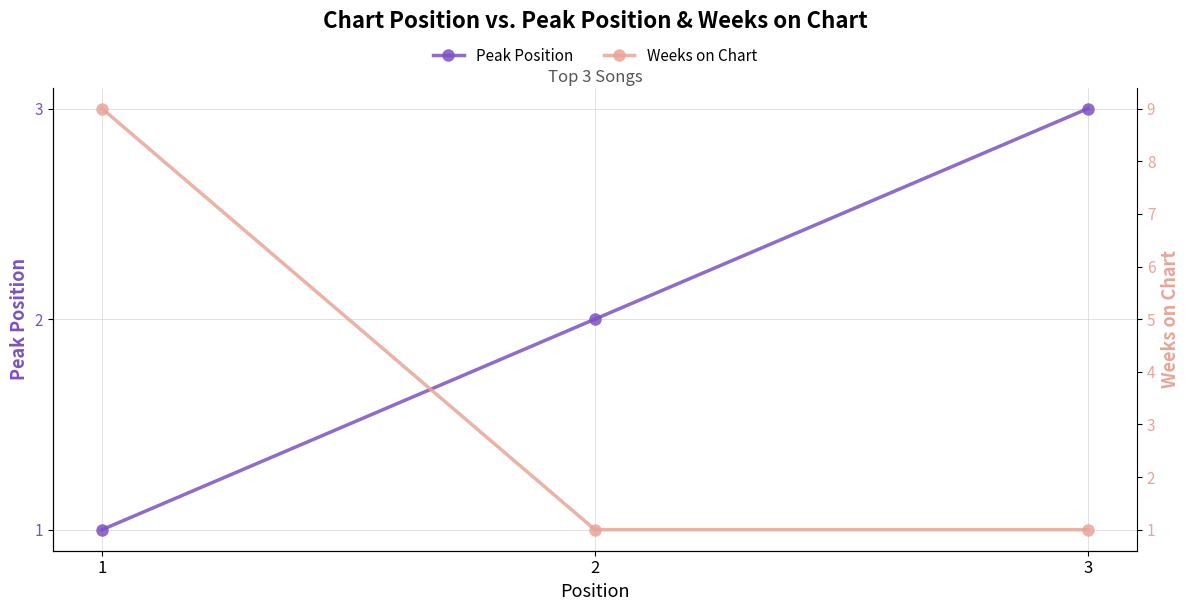

What is the value of the Weeks on Chart point at the 1st from the left?

9